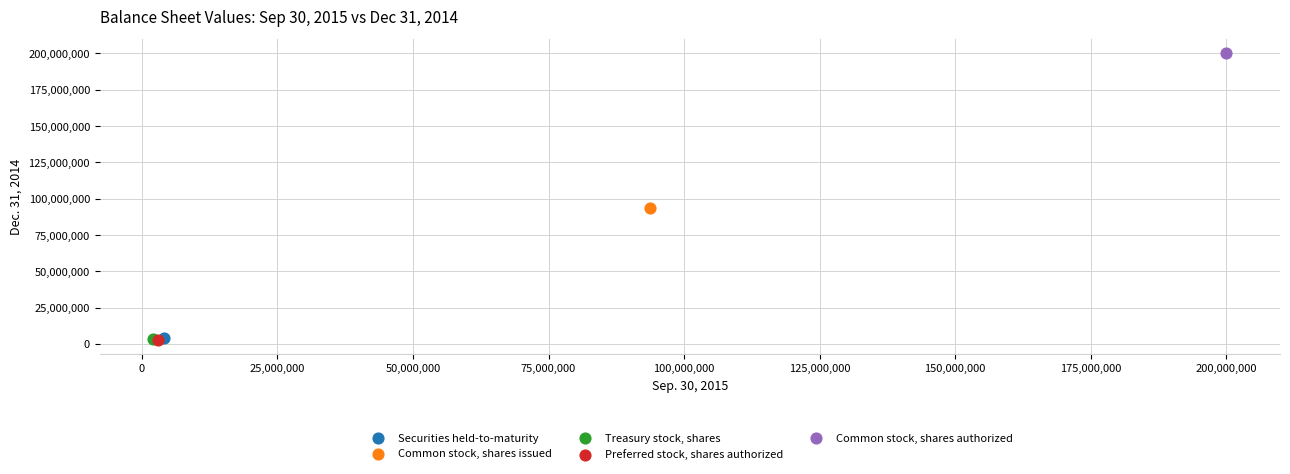

What are all the series names shown in the legend?

Securities held-to-maturity, Common stock, shares issued, Treasury stock, shares, Preferred stock, shares authorized, Common stock, shares authorized